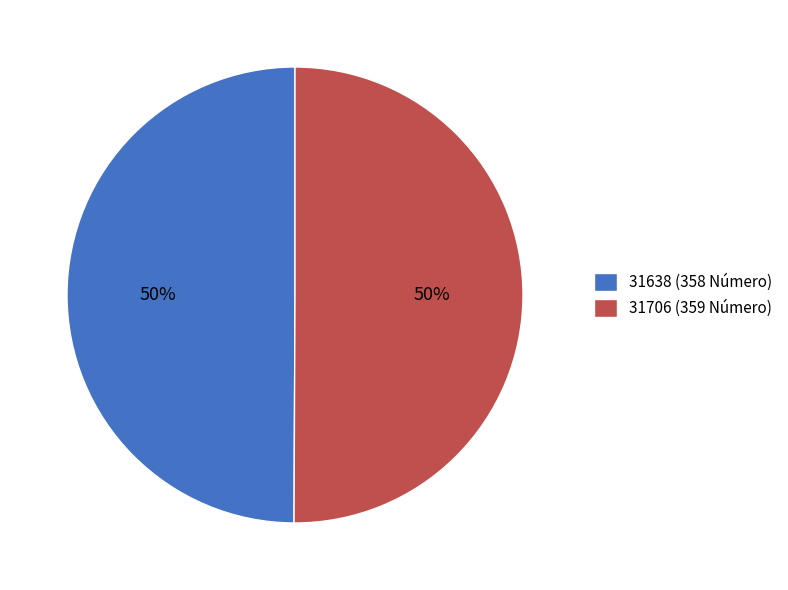

What is the ratio of the value at 31706 to the value at 31638?

1.0